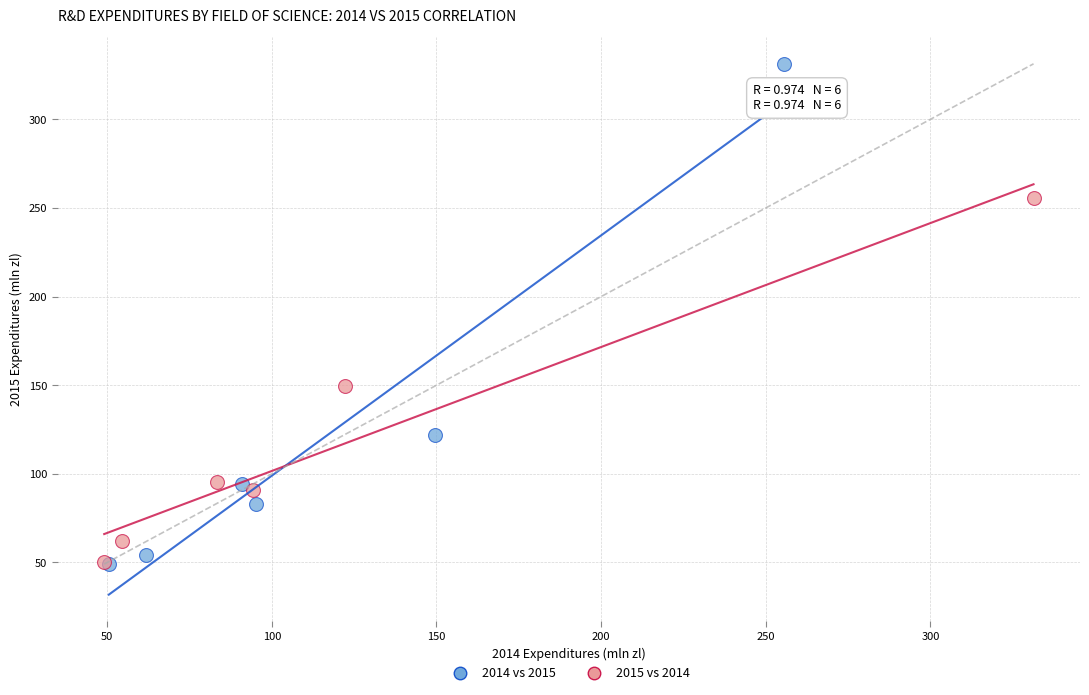

Which series reaches the maximum Y coordinate?

2014 vs 2015